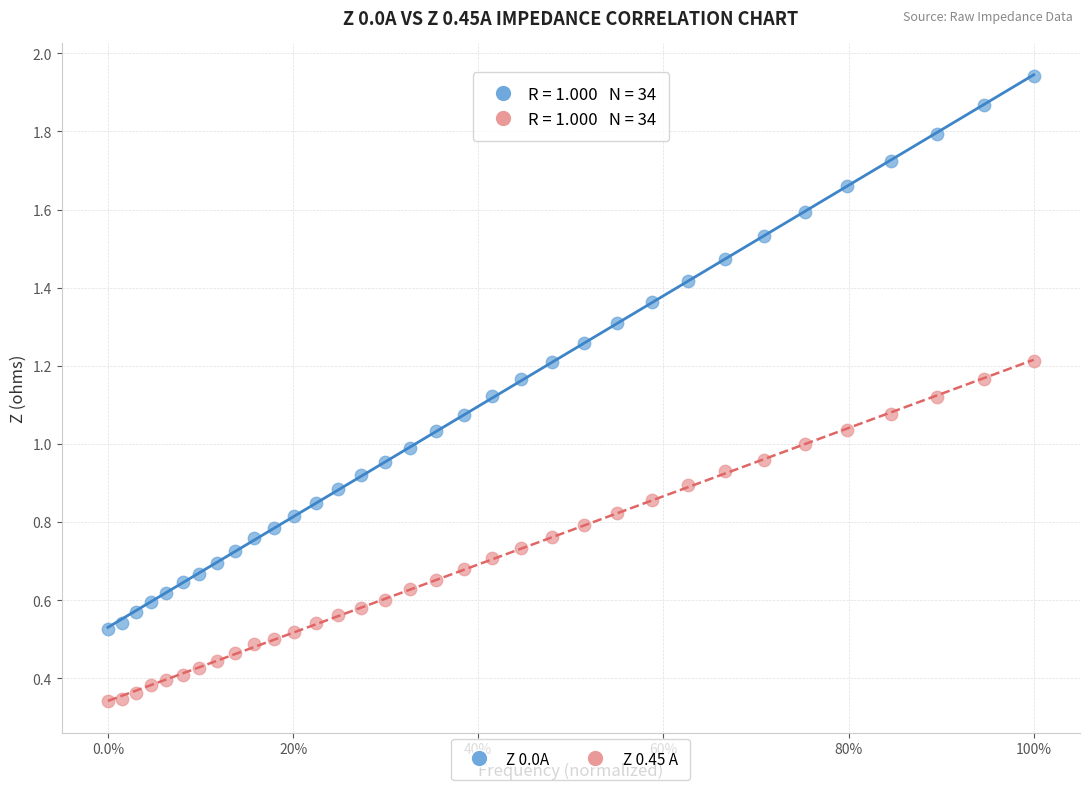

Which series contains the highest Y value?

Z 0.0A